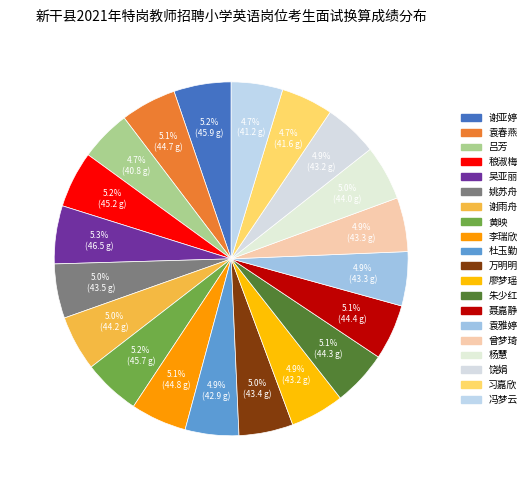

Approximately how many times larger is the value at 黄映 compared to 吕芳?

1.1